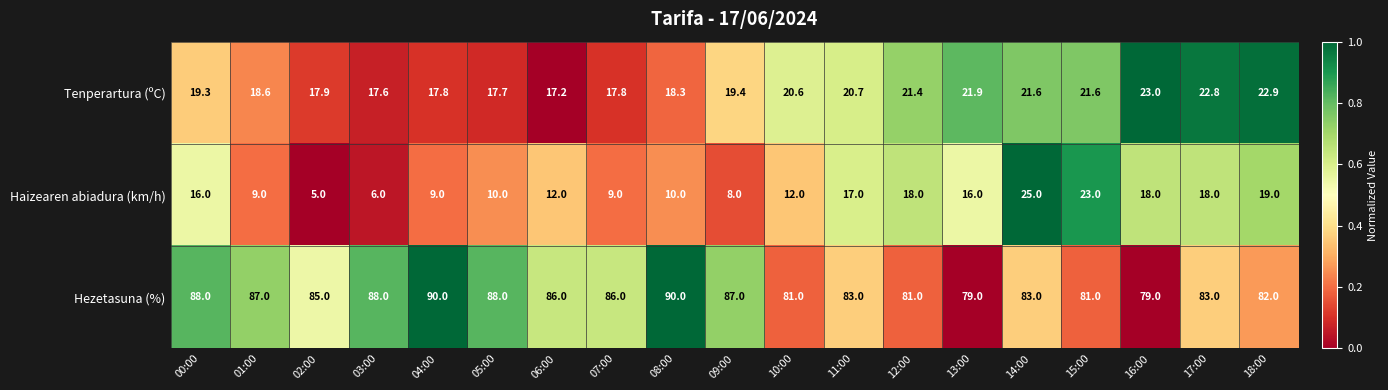

List the series in order of their peak value, highest first.

Hezetasuna (%), Haizearen abiadura (km/h), Tenperartura (ºC)